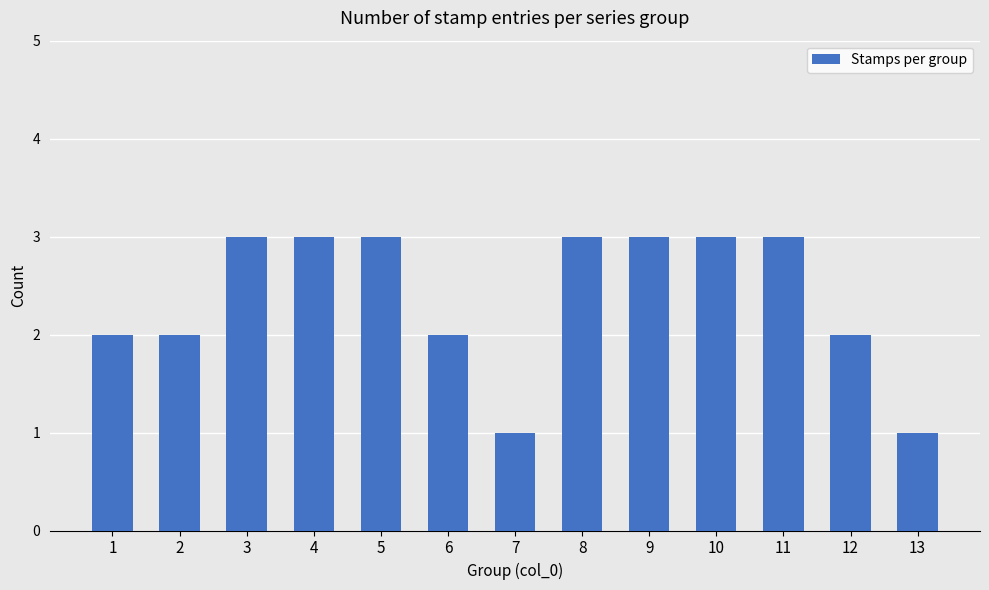

What is the ratio of the value at 4 to the value at 3?

1.0